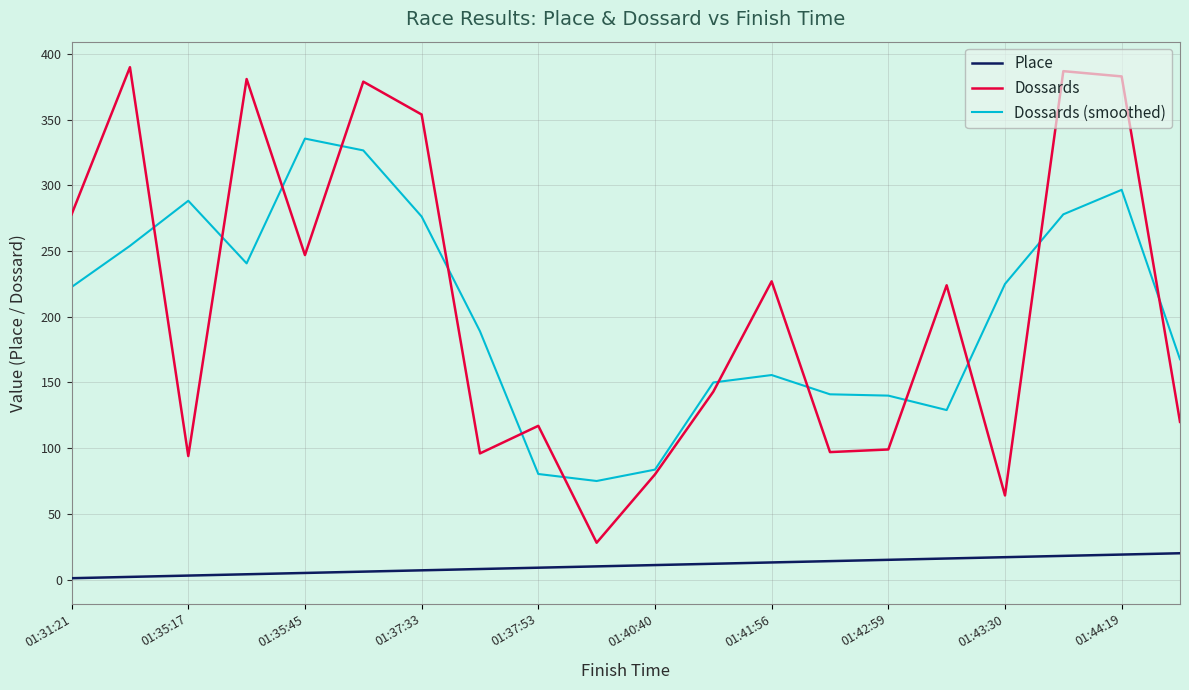

True or false: Dossards and Place intersect in this chart.

False